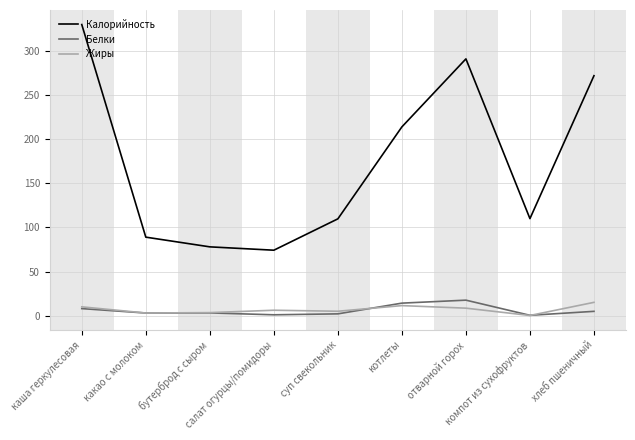

True or false: Жиры and Калорийность cross at least once.

False